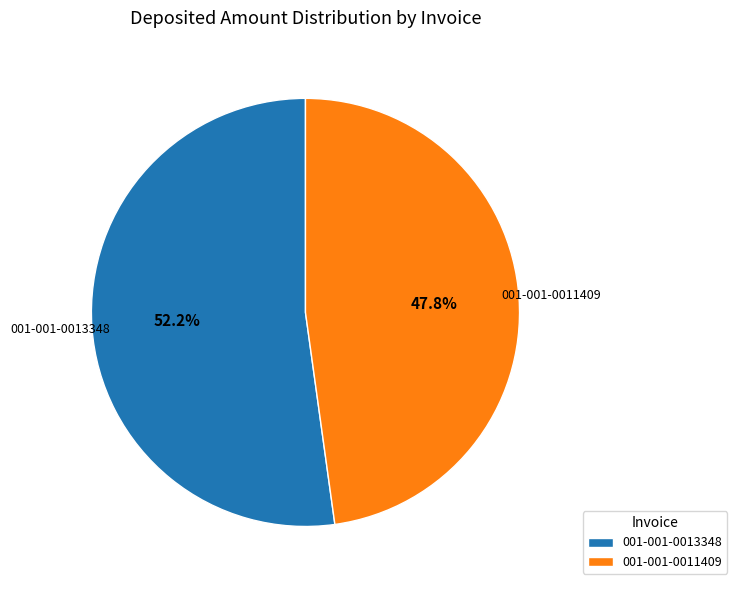

Rank the categories by value from lowest to highest.

001-001-0011409, 001-001-0013348